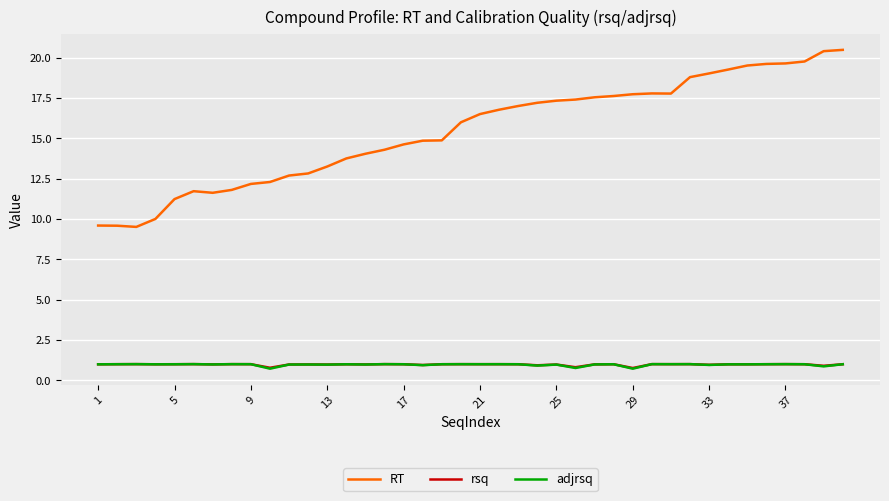

True or false: rsq and RT cross at least once.

False